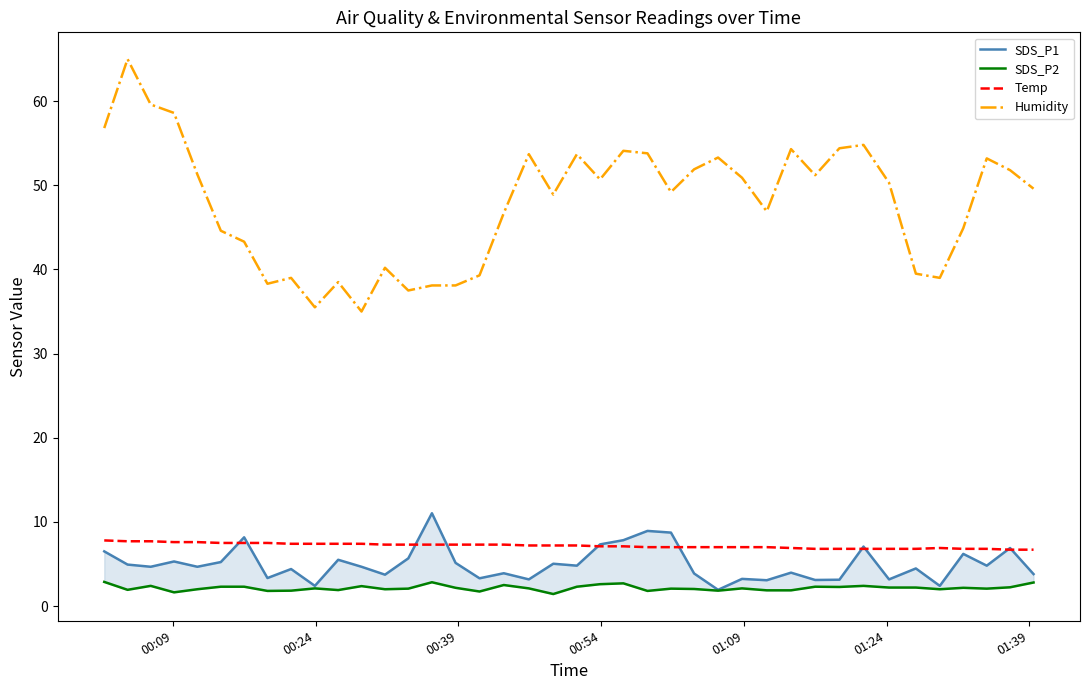

True or false: Temp and SDS_P2 intersect in this chart.

False